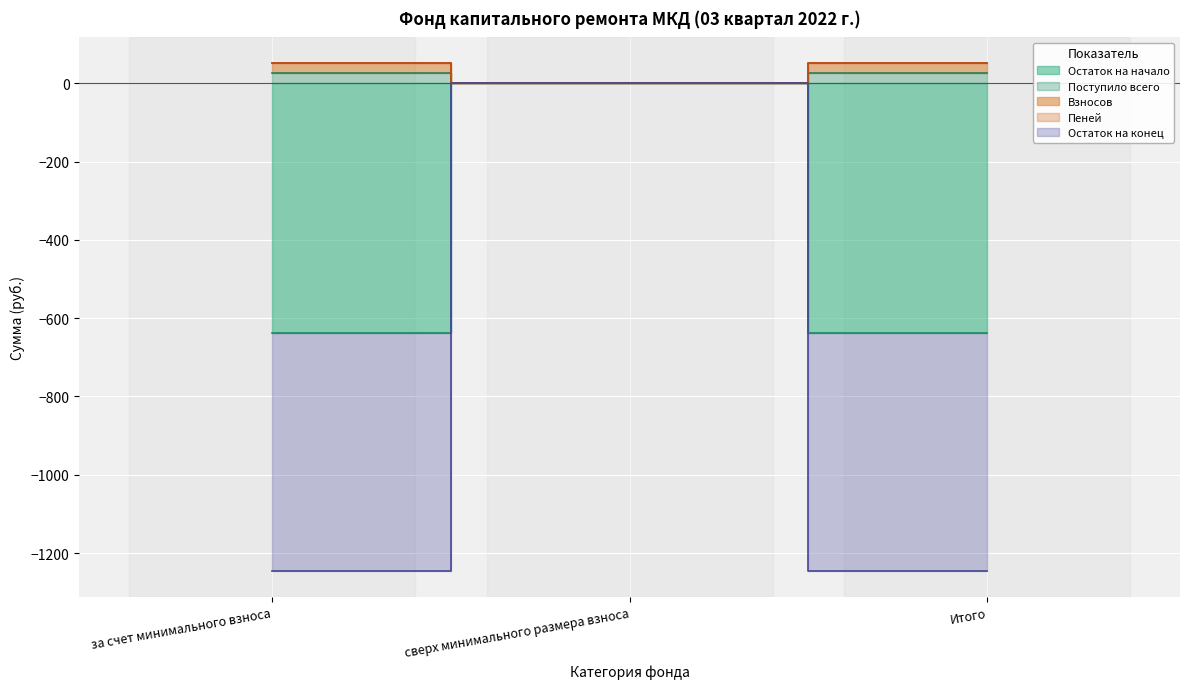

What is the sum of the Остаток на начало values at сверх минимального размера взноса and за счет минимального взноса?

-636.7